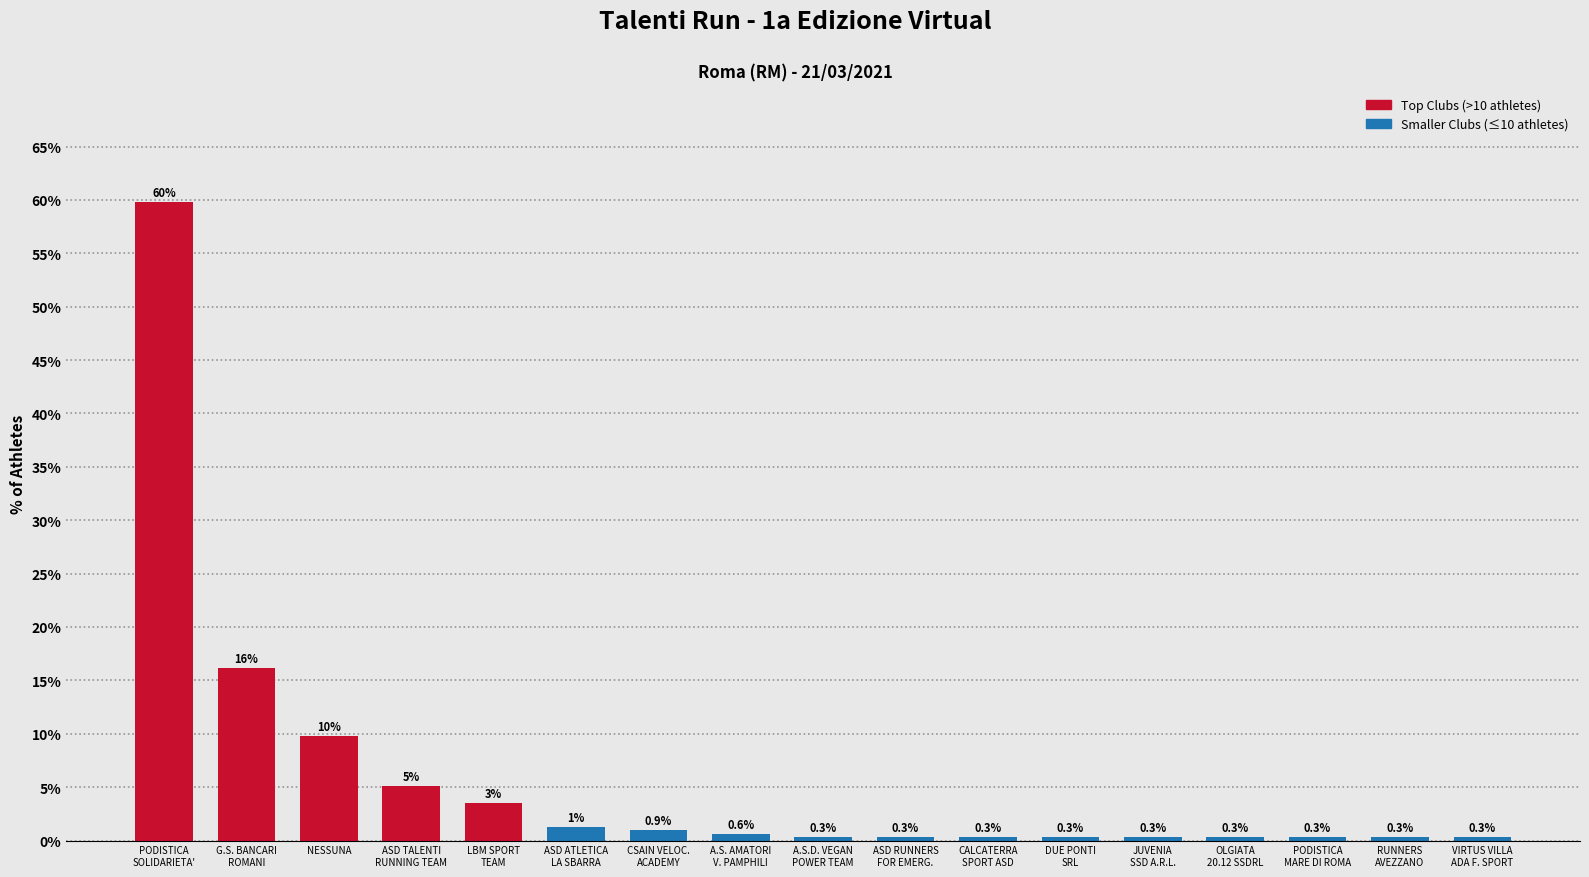

Are the bars grouped side by side (vs. stacked)?

No